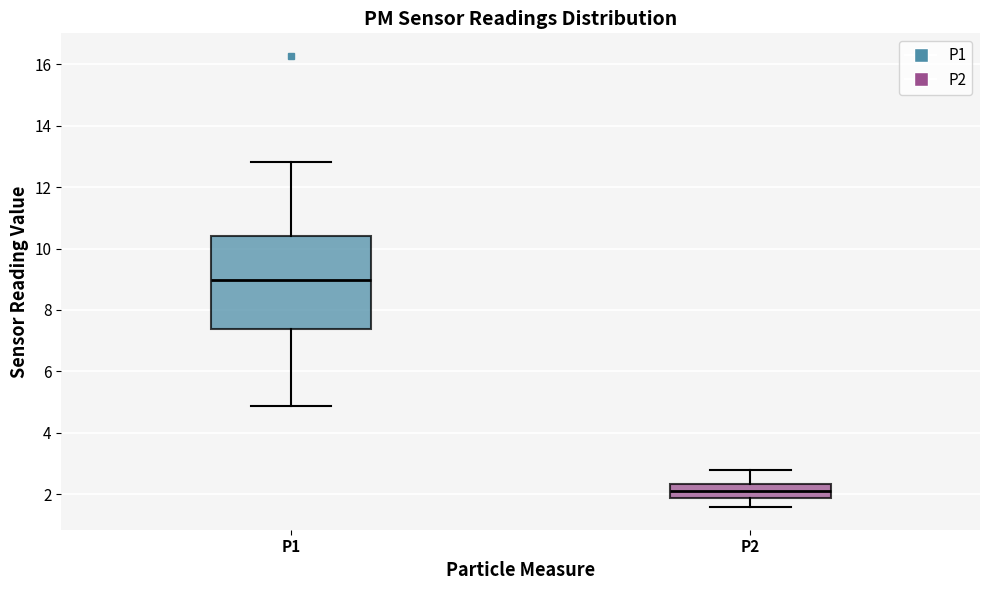

Reading left to right, transcribe this box plot: for each box, give where its median line is, the range the box spans, and where its two whiskers end, as read against the y-axis. The values are not printed on the chart, so give them approximately, as read against the axis.

P1: median 9.0, box 7.4 to 10.4, whiskers 4.8 to 12.8
P2: median 2.0, box 1.8 to 2.4, whiskers 1.6 to 2.8